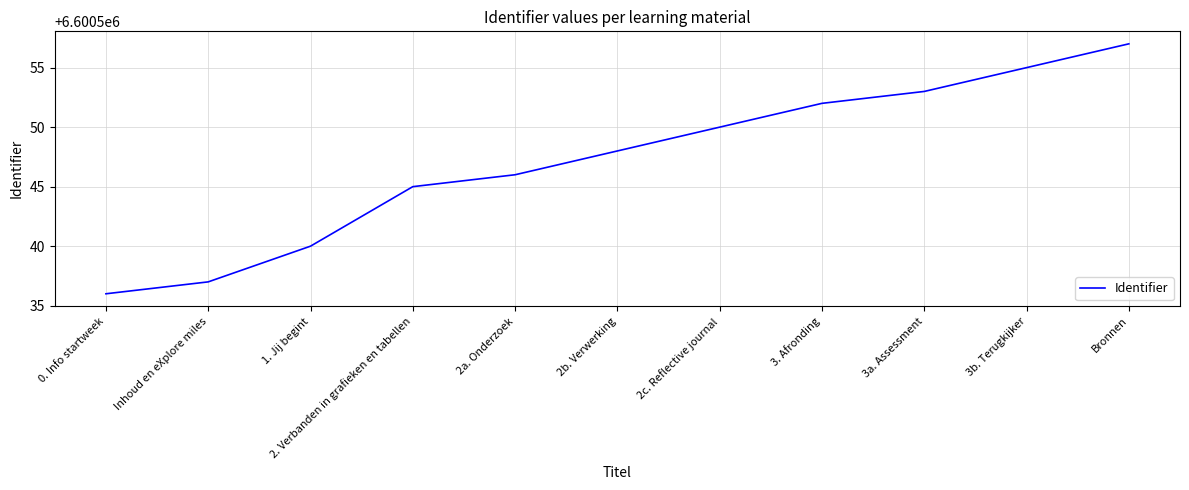

Which has a higher value, 2c. Reflective journal or 3b. Terugkijker?

3b. Terugkijker